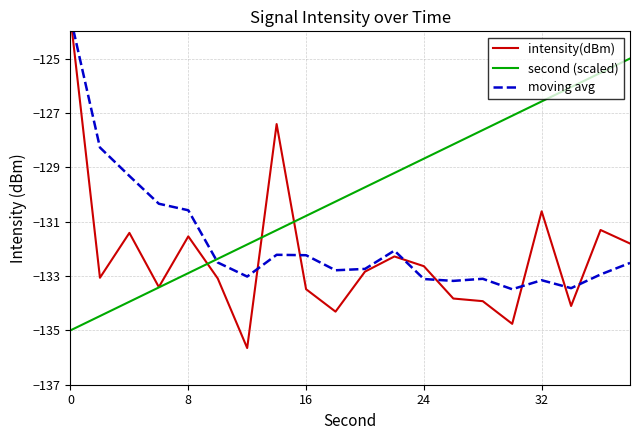

Read the intensity(dBm) value at 5.

-133.1